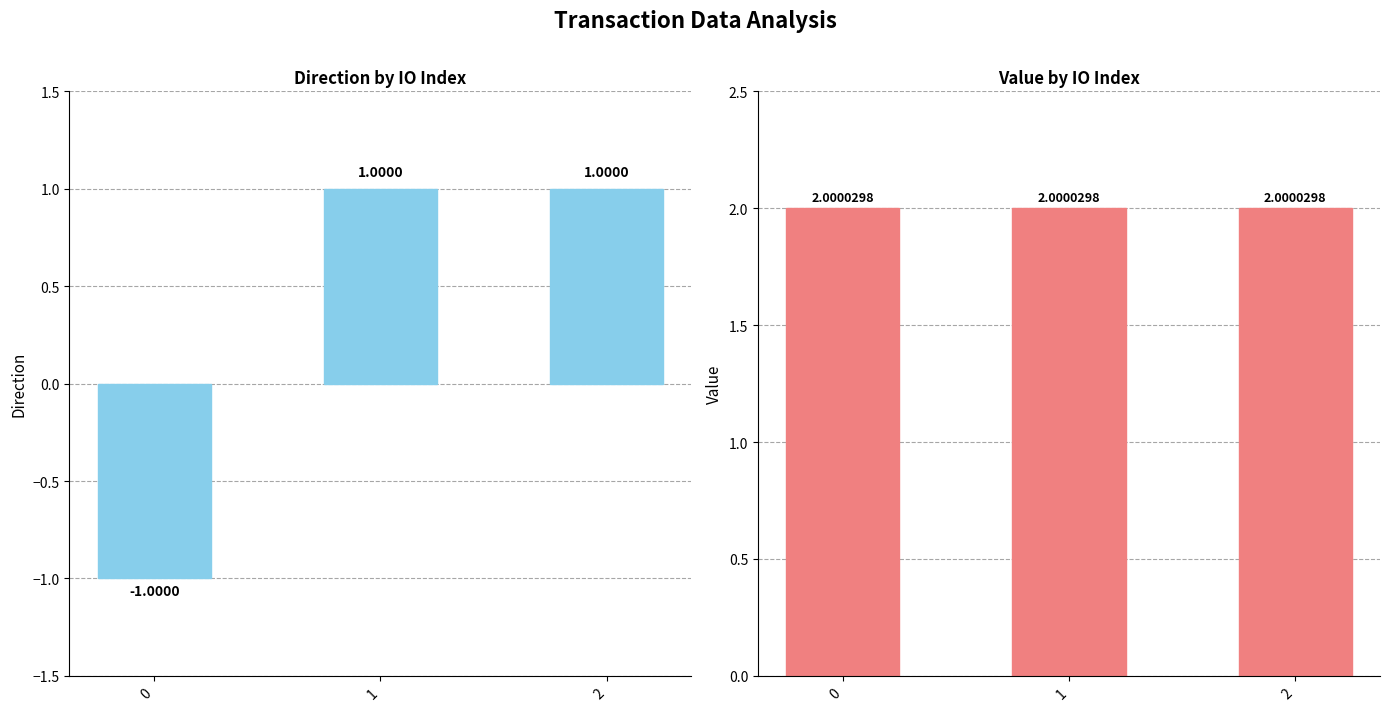

Count the number of categories in the chart.

3